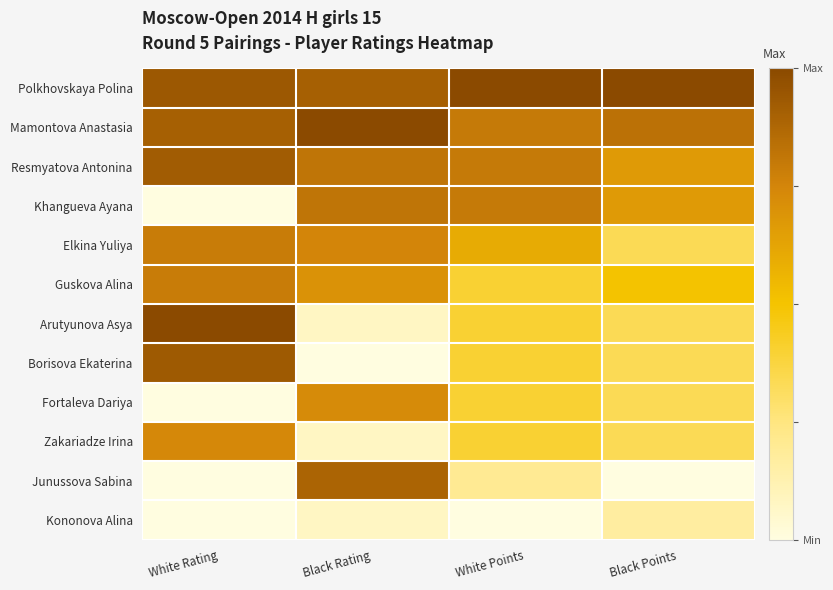

Which series has the largest total across all categories?

Polkhovskaya Polina